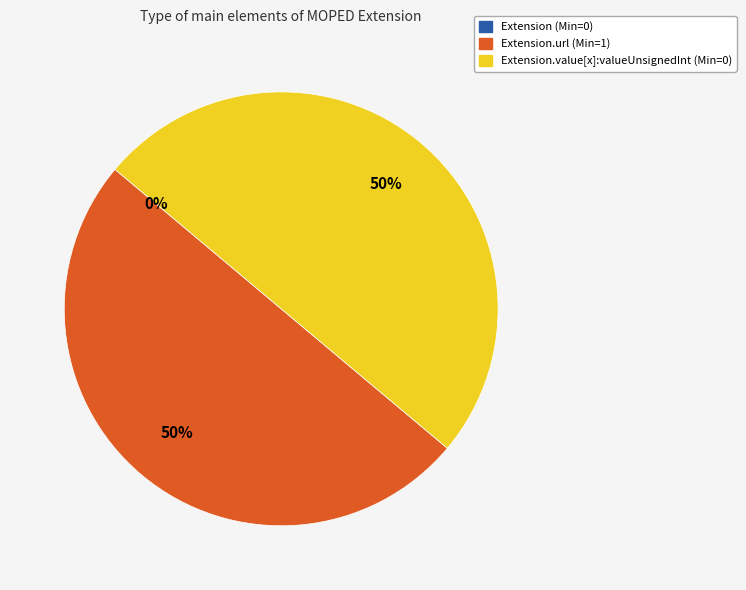

To the nearest percent, what is the combined percentage of Extension and Extension.url?

50%